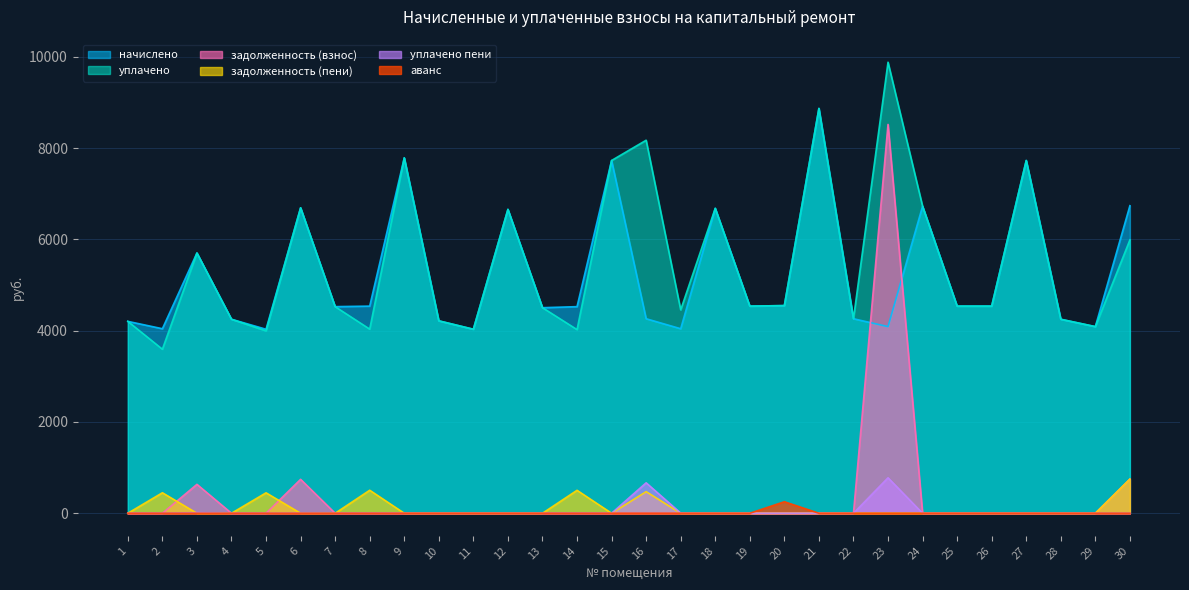

True or false: начислено and уплачено cross at least once.

False